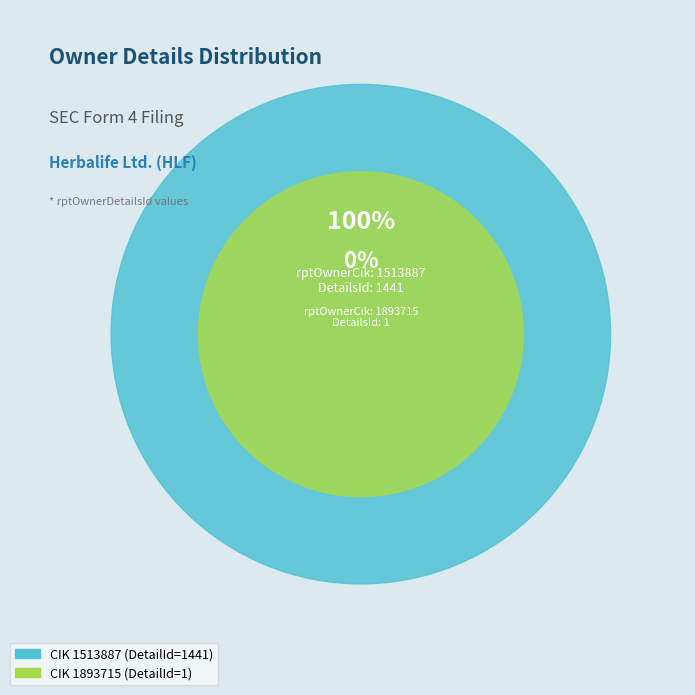

Rank the categories by value from lowest to highest.

1893715, 1513887